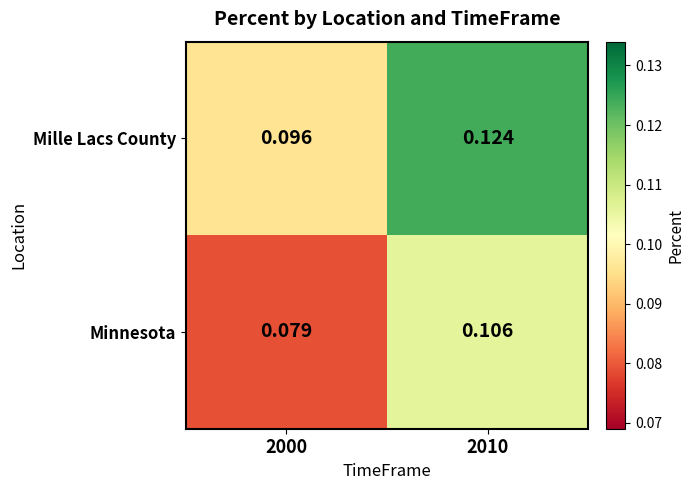

Count the number of categories in the chart.

2